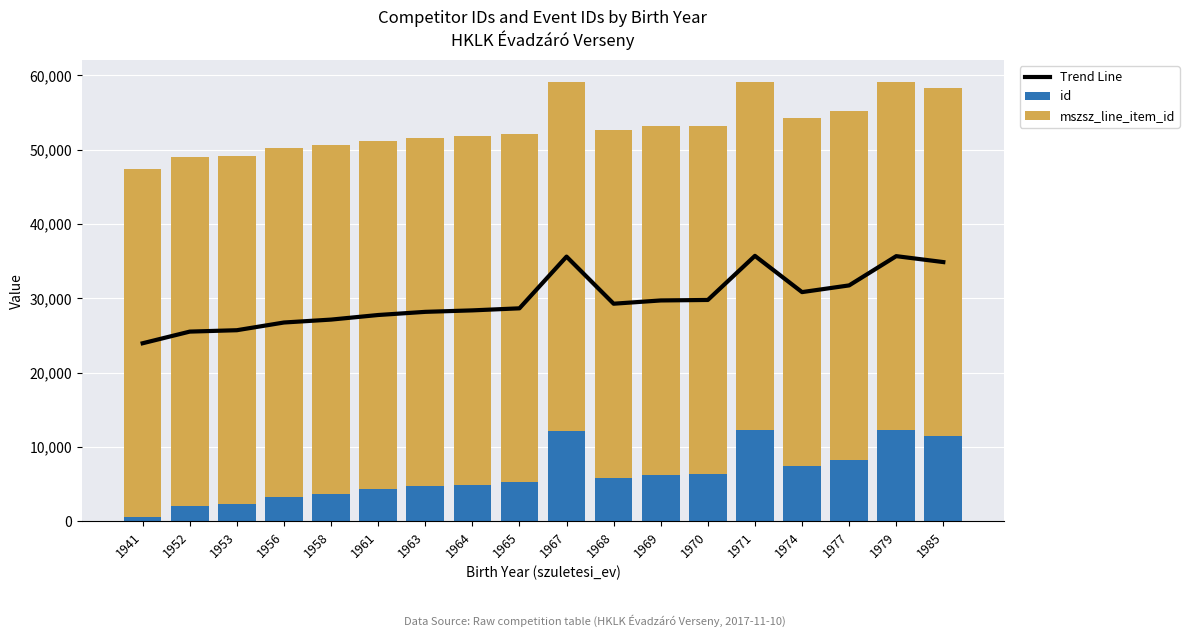

List the labels in order of mszsz_line_item_id value, smallest first.

1953, 1958, 1969, 1970, 1971, 1967, 1985, 1941, 1952, 1956, 1961, 1964, 1979, 1963, 1965, 1968, 1974, 1977